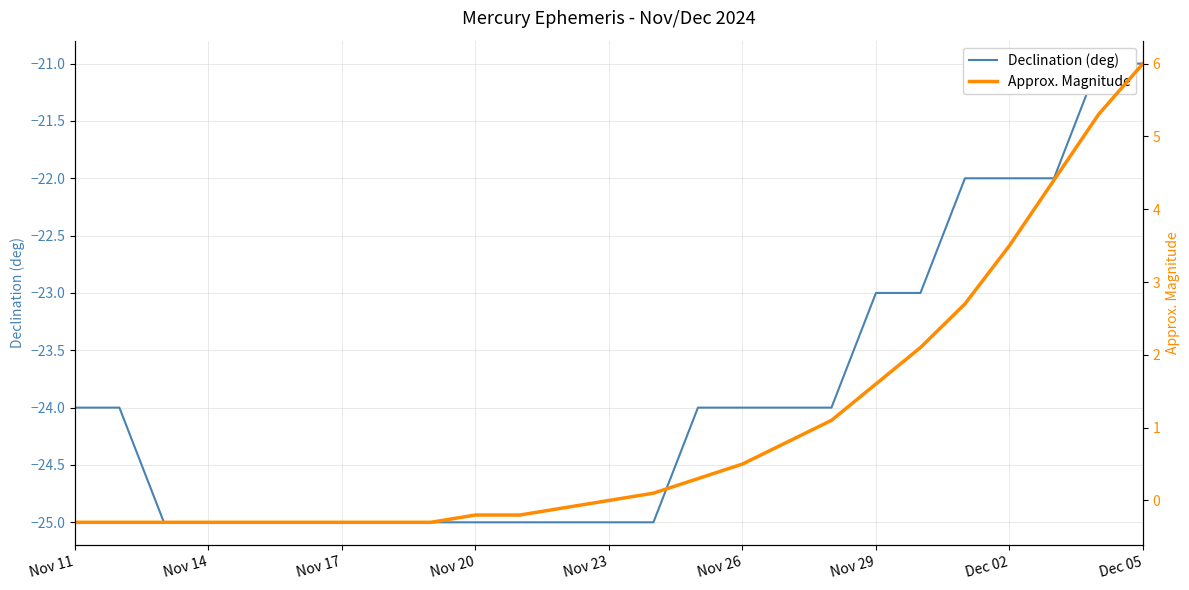

How many lines are shown in the chart?

2